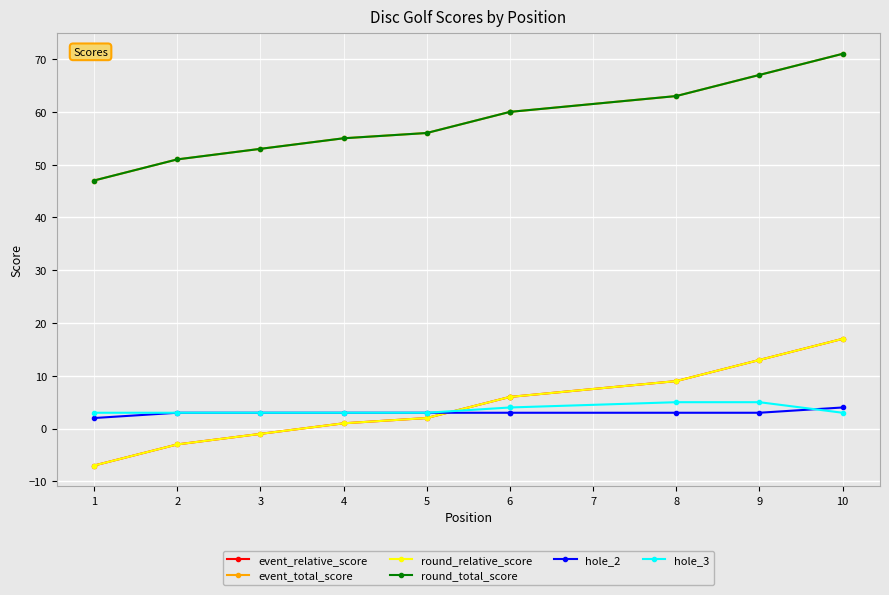

At 2, list the series in order from smallest to largest.

event_relative_score, round_relative_score, hole_2, hole_3, event_total_score, round_total_score